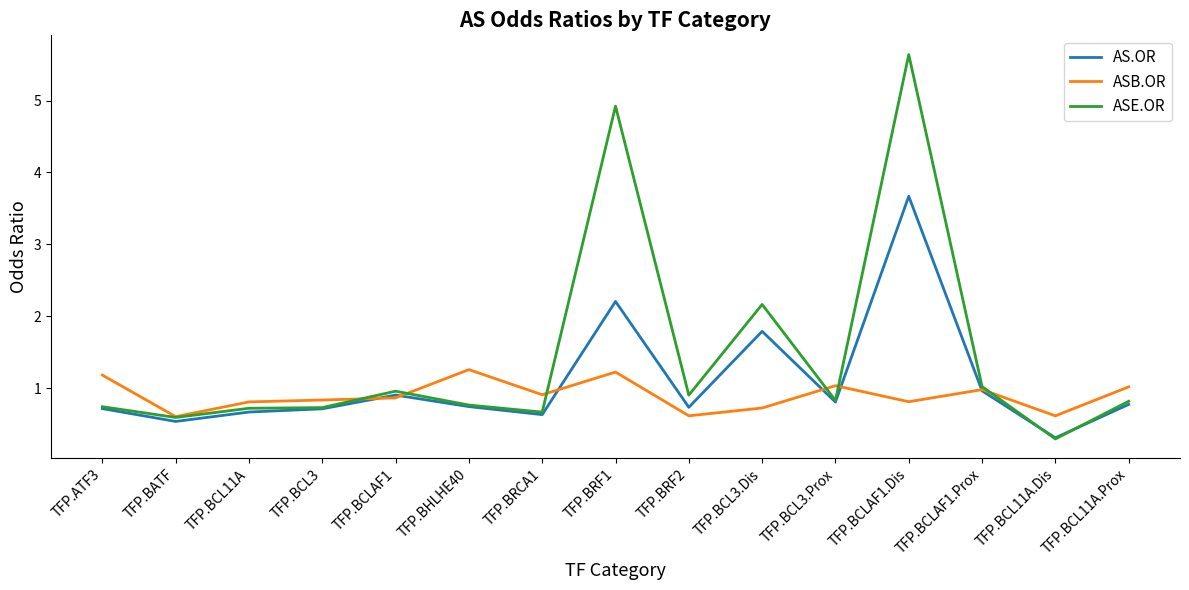

Rank the series by their maximum value, from lowest to highest.

ASB.OR, AS.OR, ASE.OR